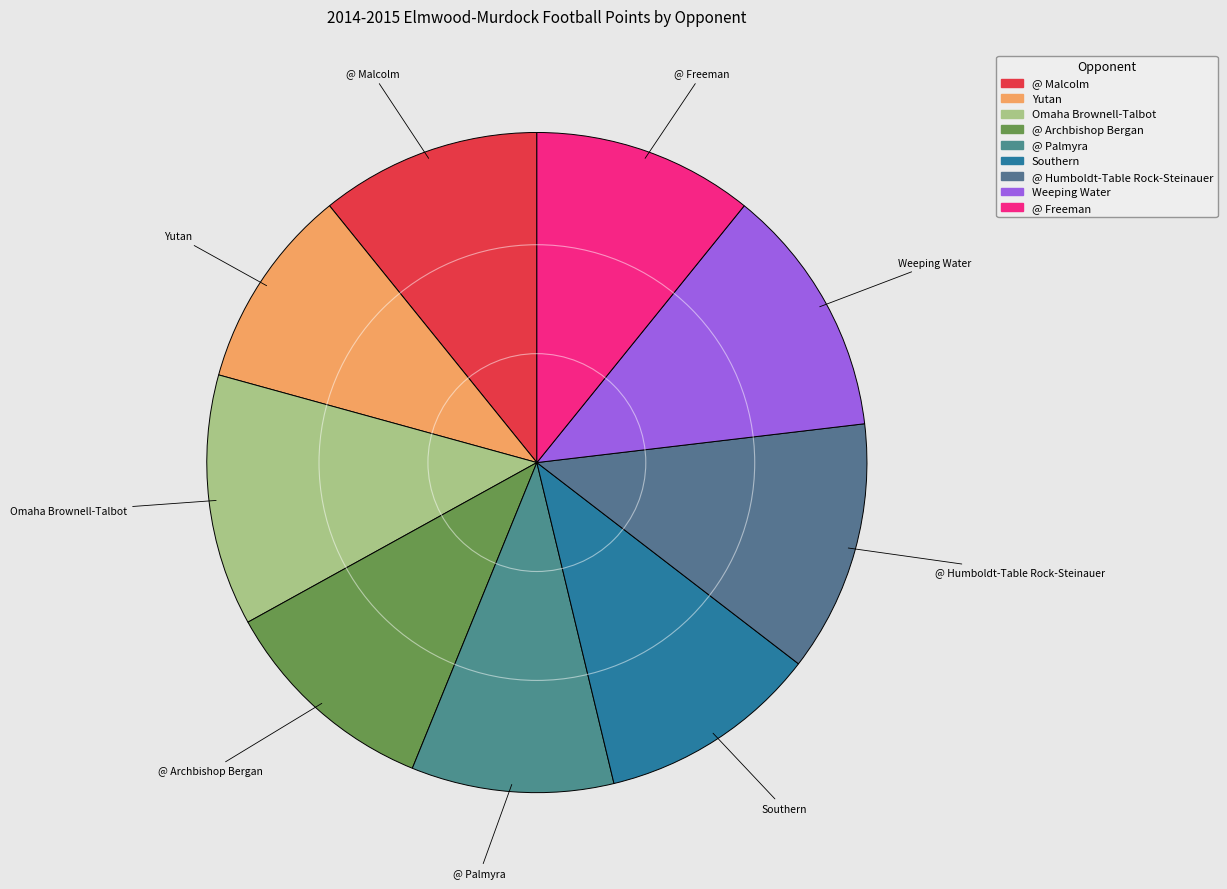

Rank the categories by value from lowest to highest.

Yutan, @ Palmyra, @ Malcolm, @ Archbishop Bergan, Southern, @ Freeman, Omaha Brownell-Talbot, @ Humboldt-Table Rock-Steinauer, Weeping Water